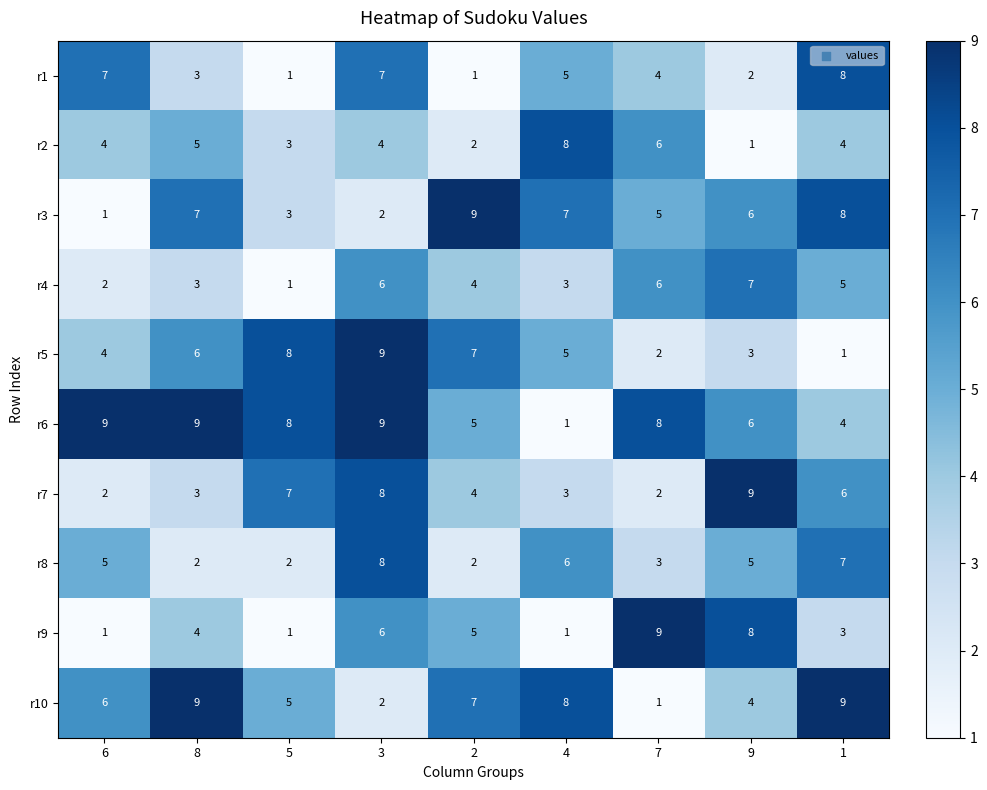

What is the sum of all r2 values?

37